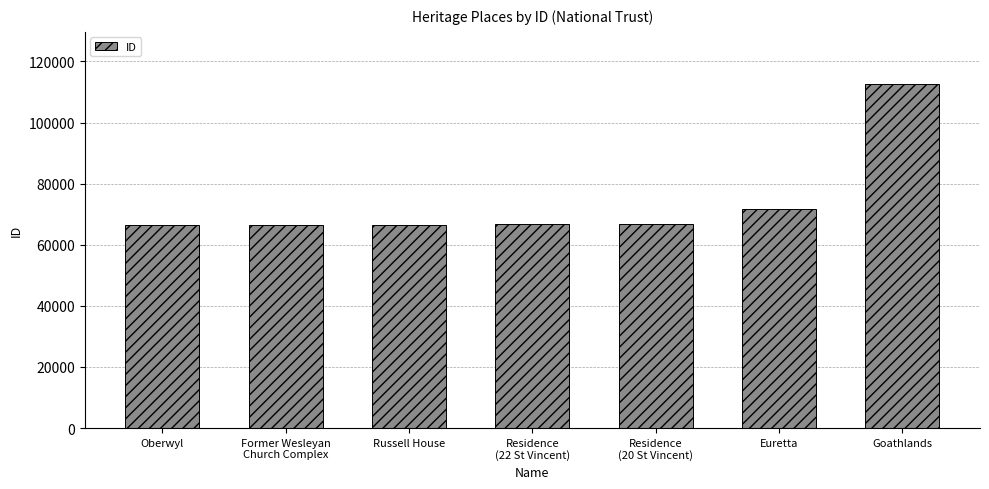

The chart shows a value of 66608 at Russell House. True or false?

True